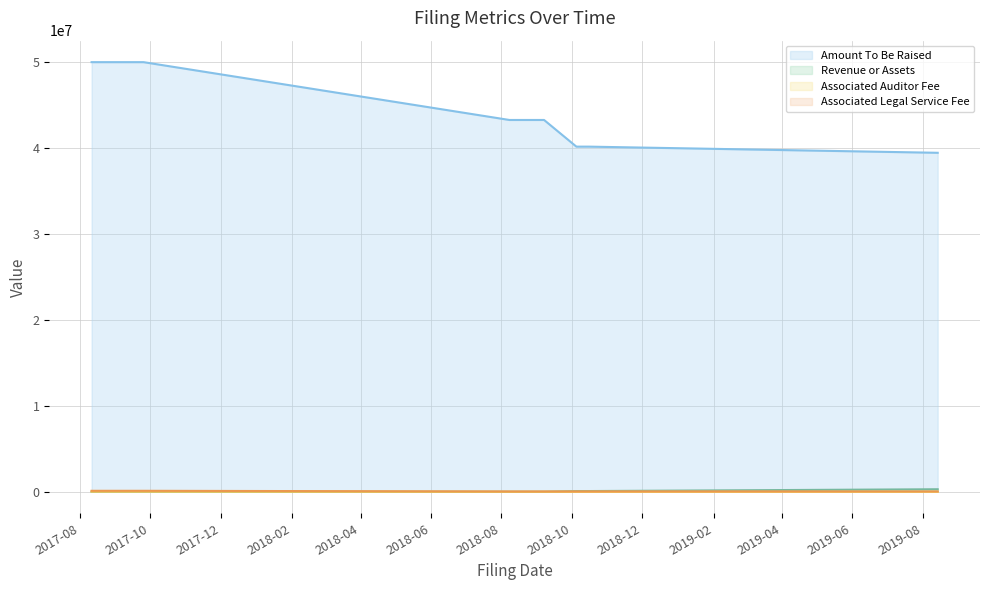

True or false: Associated Auditor Fee has a value of 5467 at 2018-10-05.

False